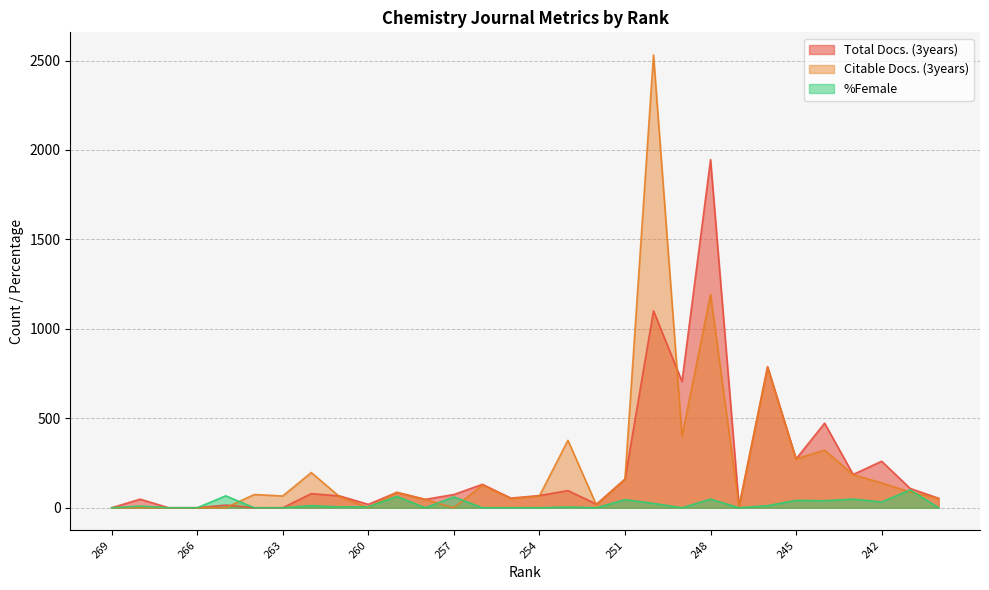

What are all the series names shown in the legend?

Total Docs. (3years), Citable Docs. (3years), %Female